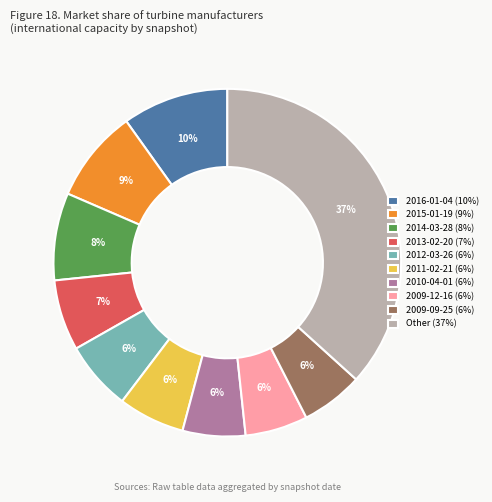

How many slices are in this pie chart?

10